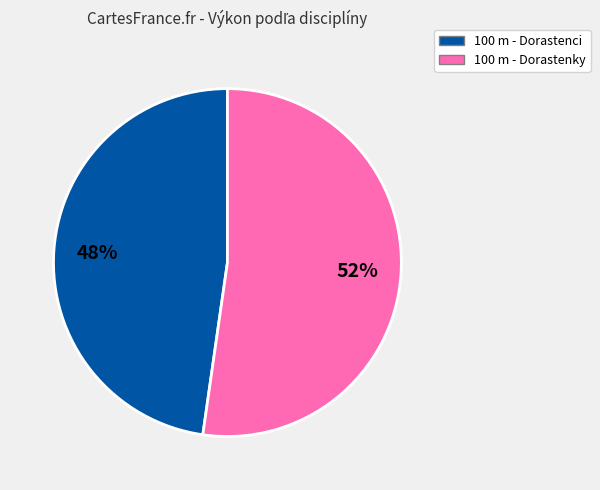

To the nearest percent, what is the average slice percentage?

50%